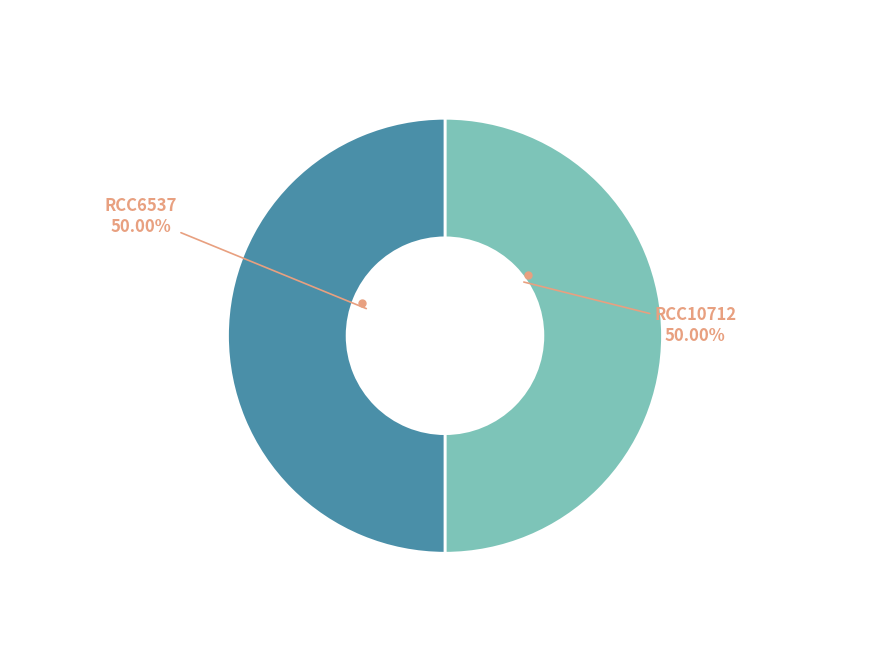

To the nearest percent, what is the combined percentage of RCC10712 and RCC6537?

100%